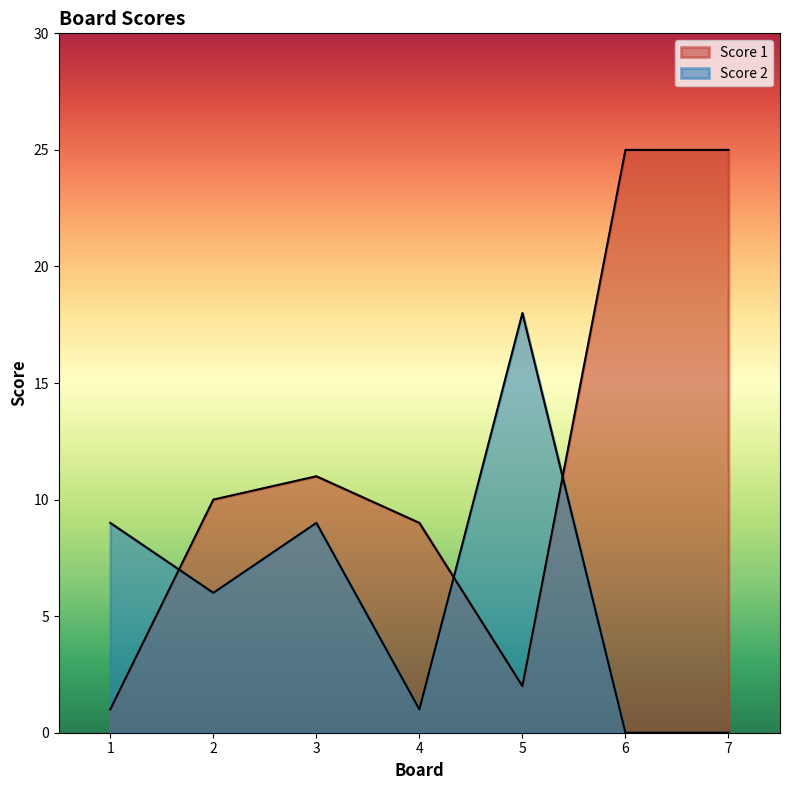

What are all the series names shown in the legend?

Score 1, Score 2